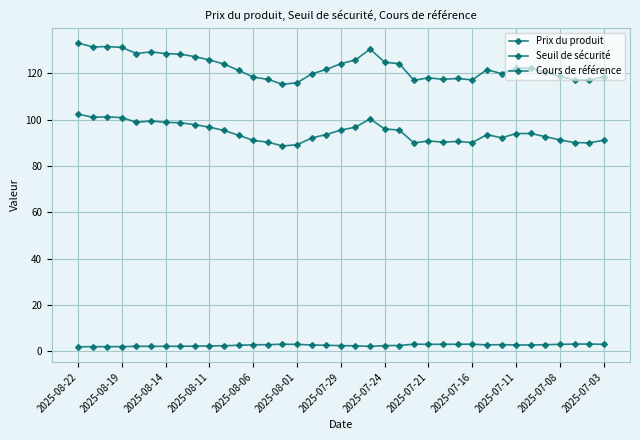

How many categories are shown in the chart?

37